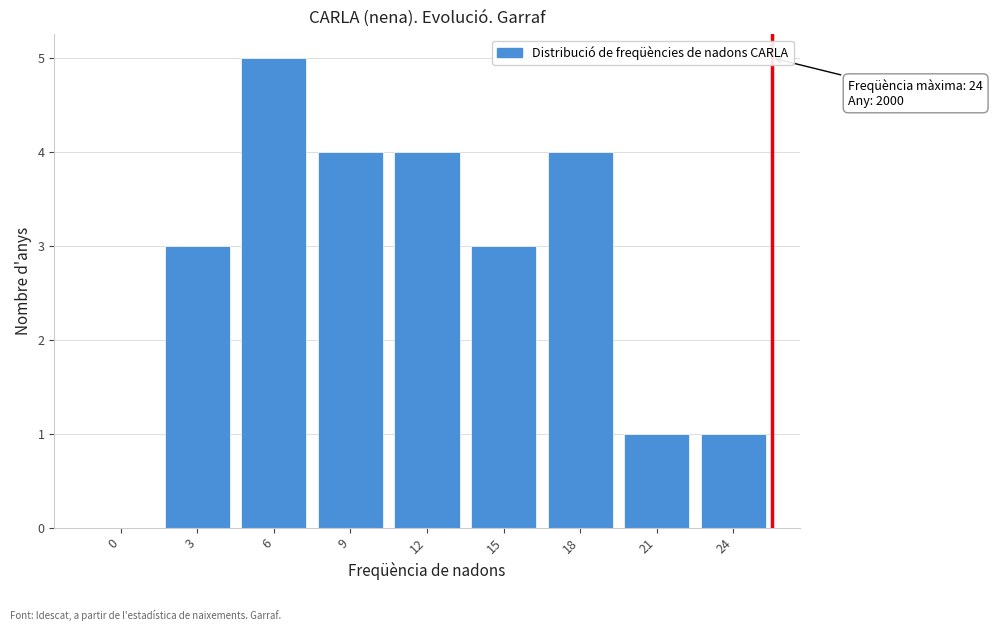

Reading left to right, extract all data points from this chart.

0=0	3=3	6=5	9=4	12=4	15=3	18=4	21=1	24=1